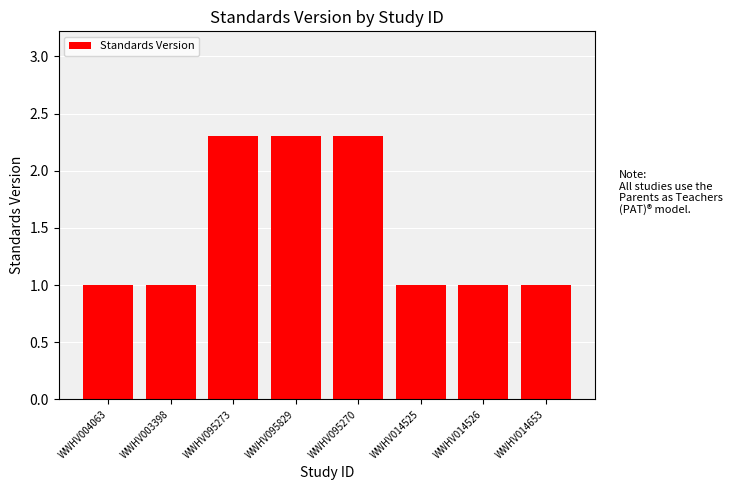

What is the difference between the maximum and minimum values?

1.3